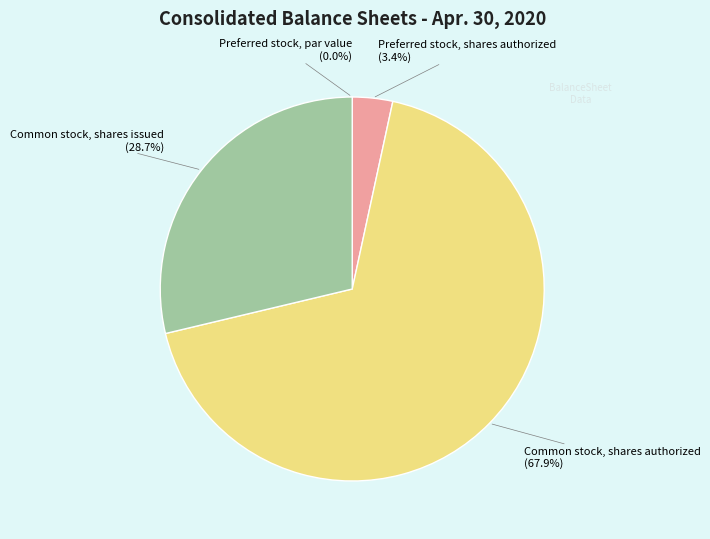

Is the sum of Common stock, shares authorized and Common stock, shares issued greater than half?

Yes